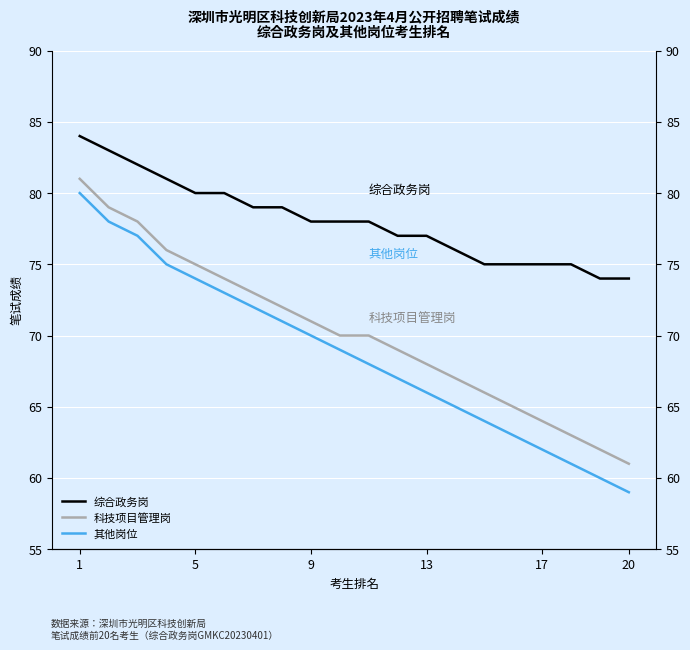

What is the approximate value of 科技项目管理岗 at 17, to the nearest 5?

65